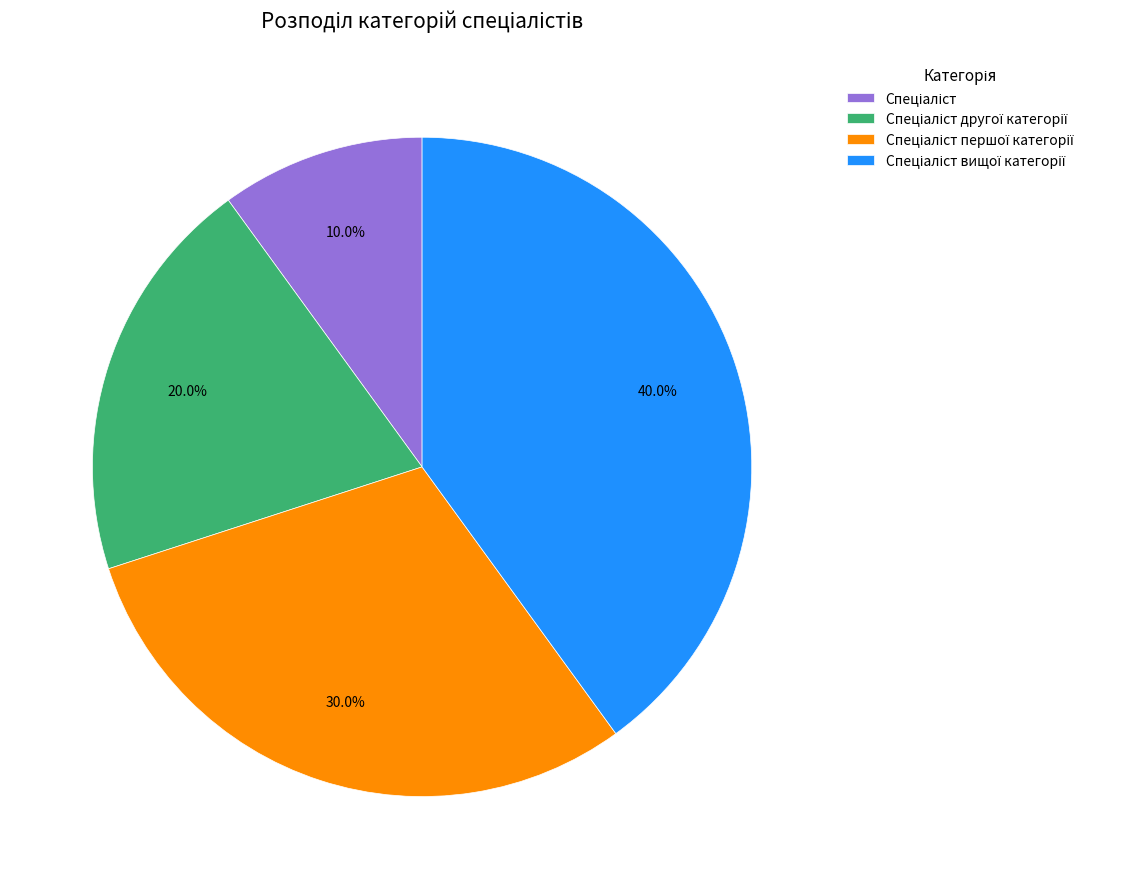

How many segments does this pie chart have?

4